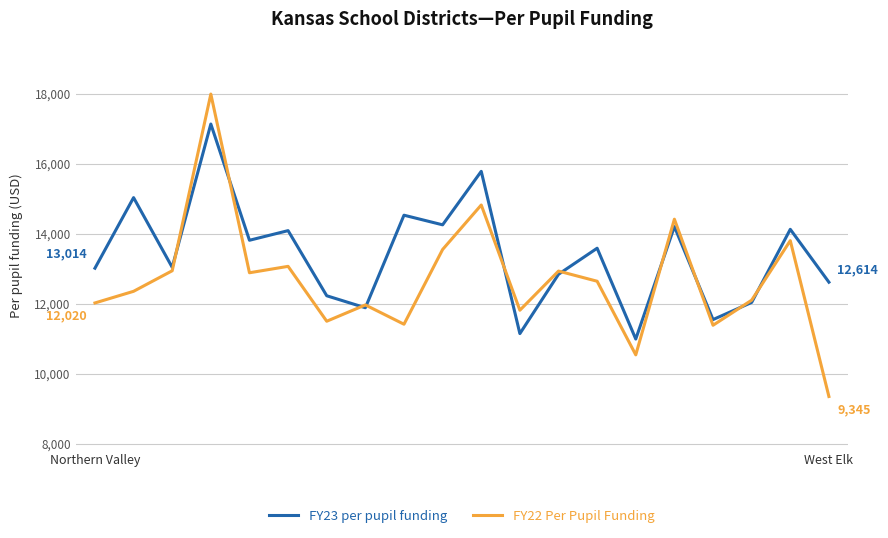

True or false: FY23 per pupil funding and FY22 Per Pupil Funding cross at least once.

True